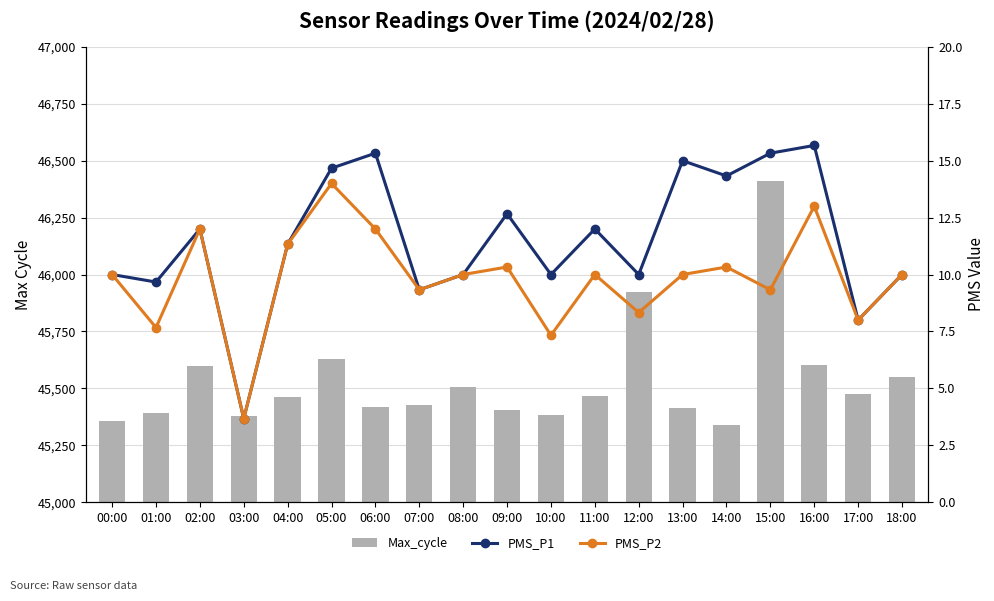

What is the value of the PMS_P2 bar at the 15th from the left?

10.3